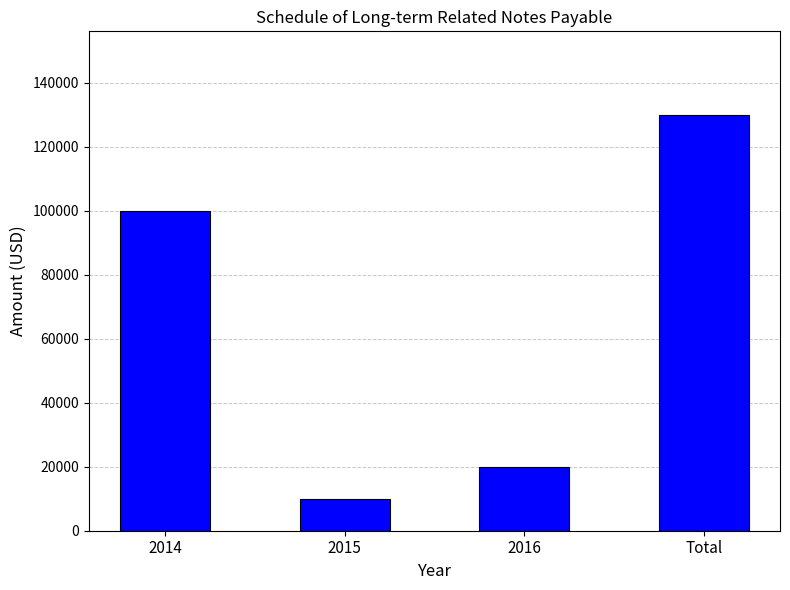

Rank the categories by value from lowest to highest.

2015, 2016, 2014, Total